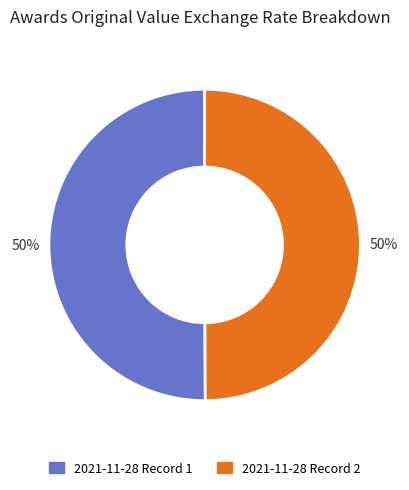

Approximately how many times larger is the value at 2021-11-28 Record 2 compared to 2021-11-28 Record 1?

1.0